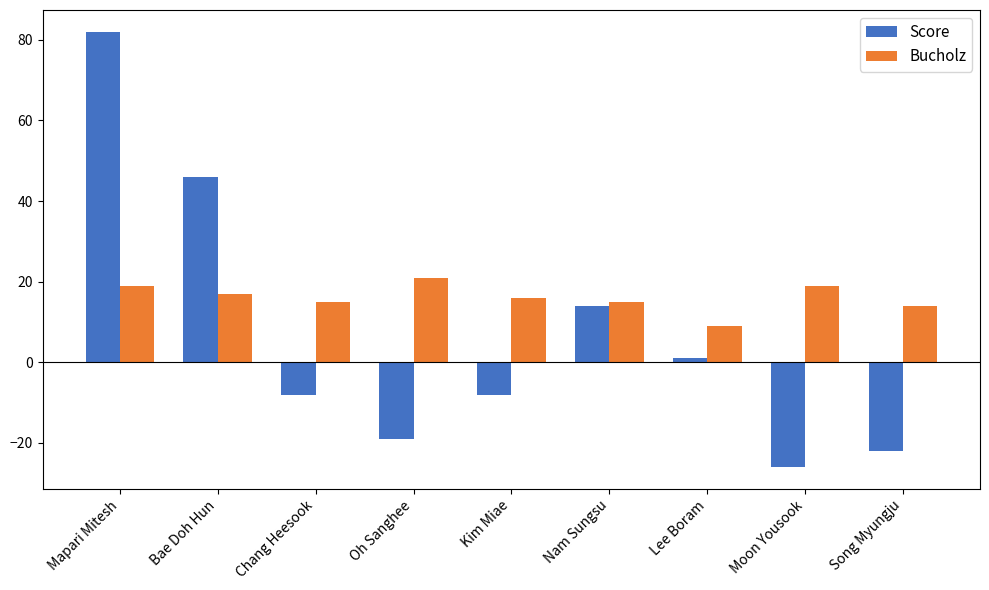

Reading right to left, what are all the values shown in this chart?

Score: Song Myungju=-22	Moon Yousook=-26	Lee Boram=1	Nam Sungsu=14	Kim Miae=-8	Oh Sanghee=-19	Chang Heesook=-8	Bae Doh Hun=46	Mapari Mitesh=82
Bucholz: Song Myungju=14	Moon Yousook=19	Lee Boram=9	Nam Sungsu=15	Kim Miae=16	Oh Sanghee=21	Chang Heesook=15	Bae Doh Hun=17	Mapari Mitesh=19